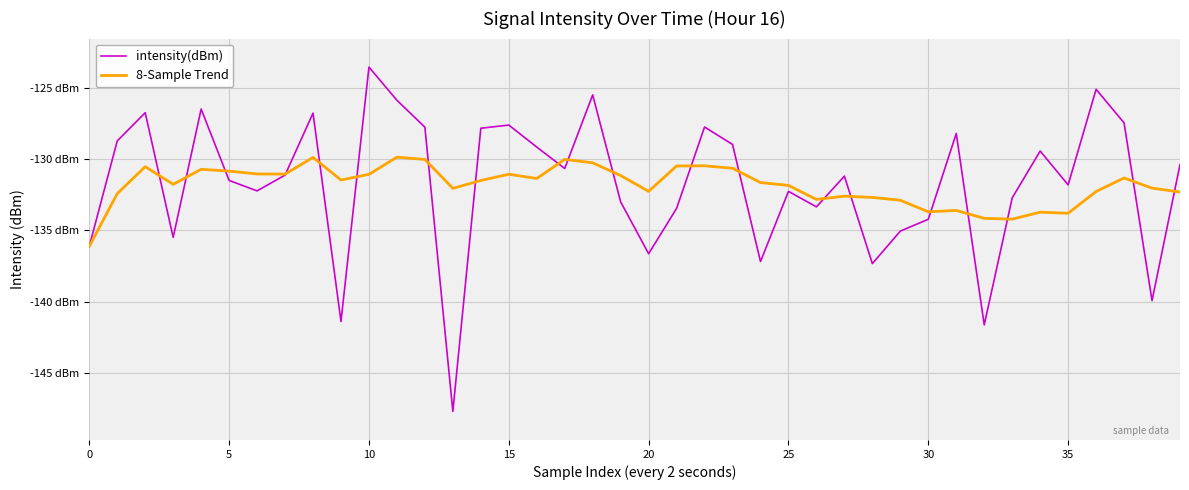

What is the highest value of the 8-Sample Trend series?

-129.9